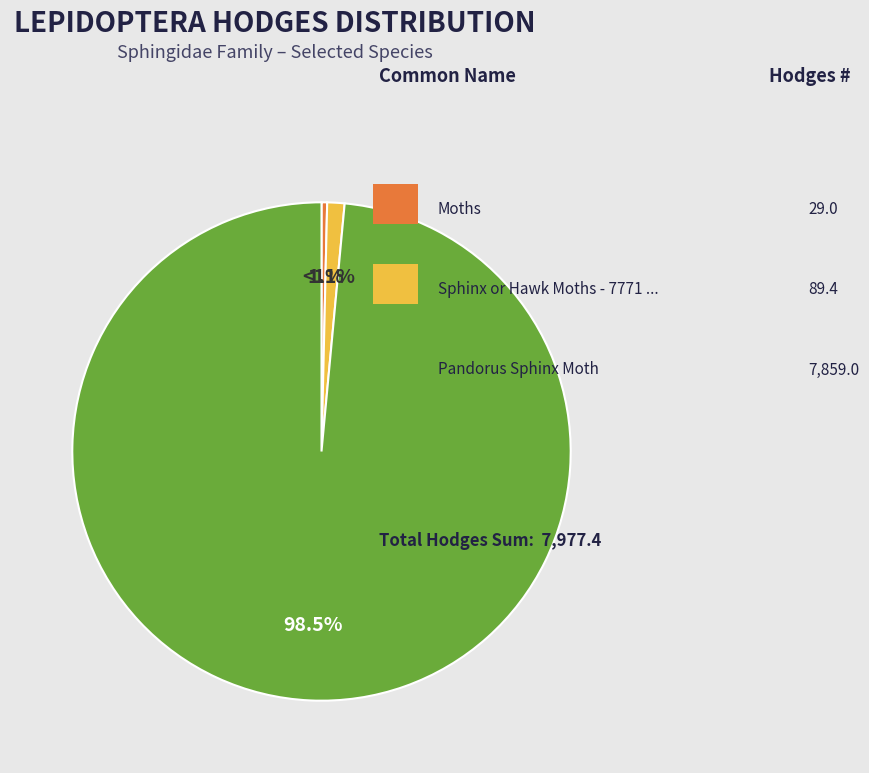

Do Moths and Pandorus Sphinx Moth together represent more than half of the pie?

Yes